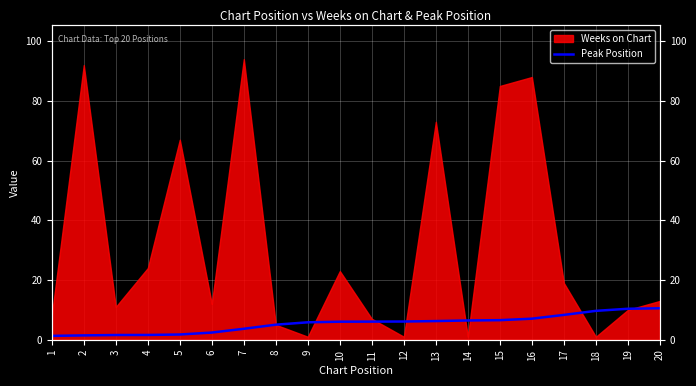

What is the minimum value shown in the chart?

1.3